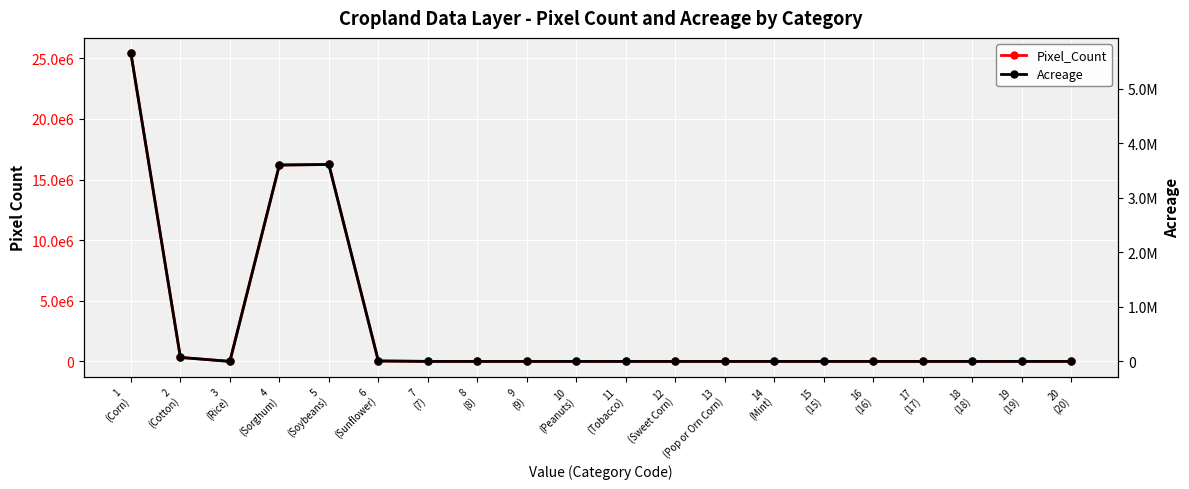

True or false: Pixel_Count has a value of -12507352.6 at 20
(20).

False